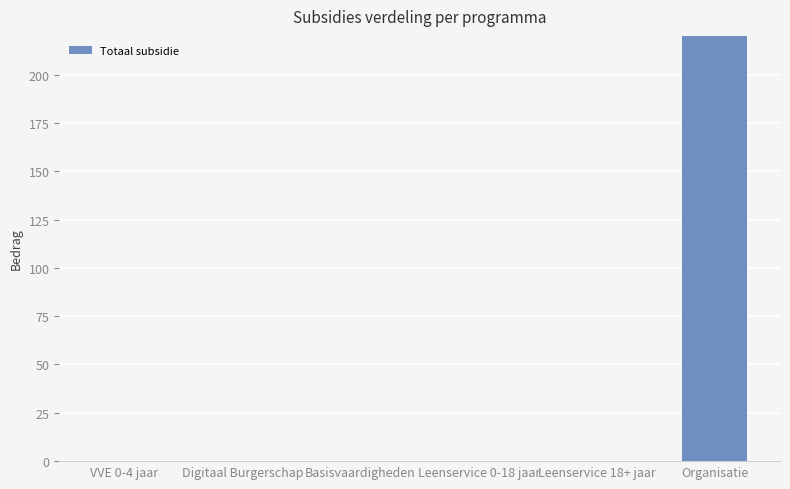

How many values are above zero?

1